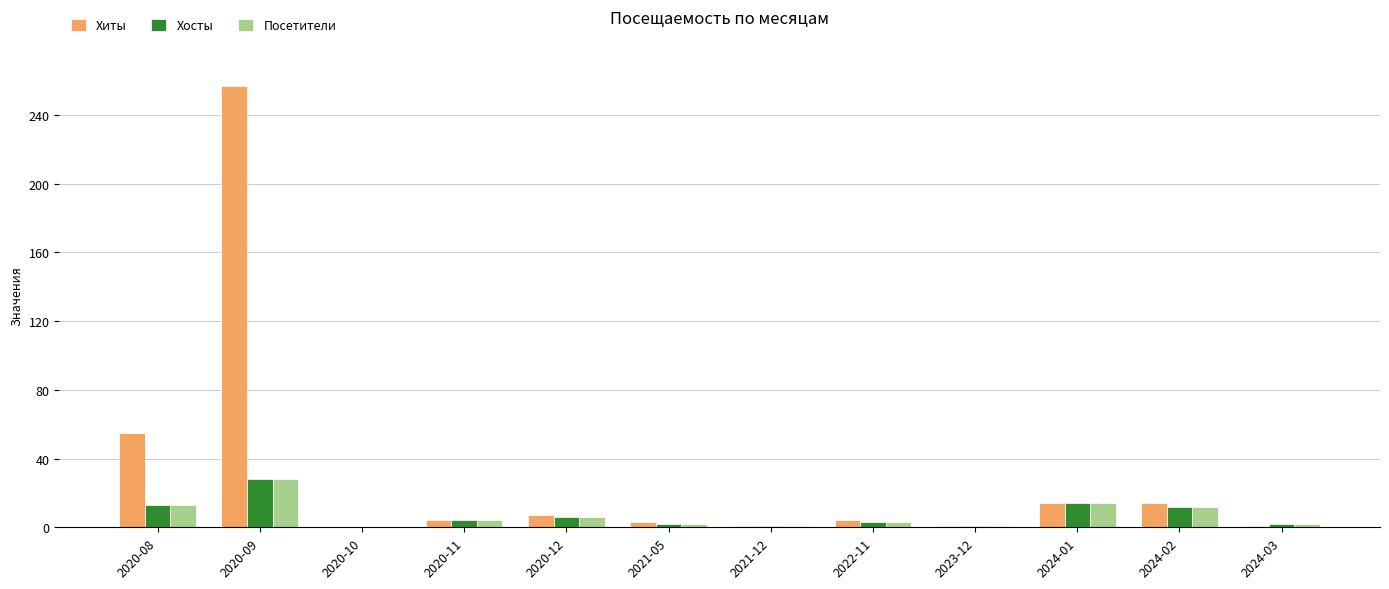

True or false: Хиты has a value of 4 at 2022-11.

True